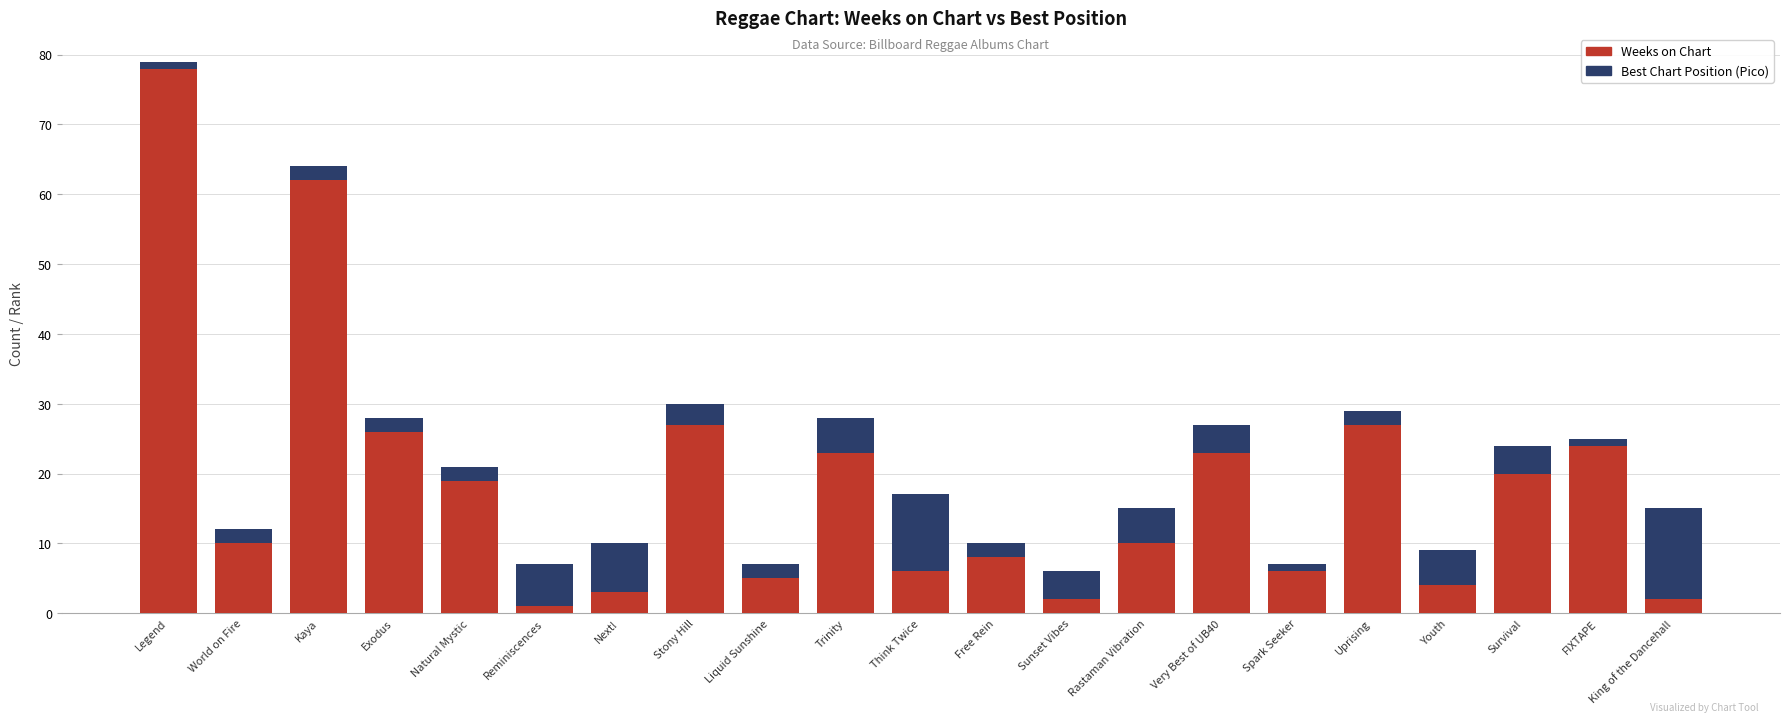

Count the number of data series in this chart.

2